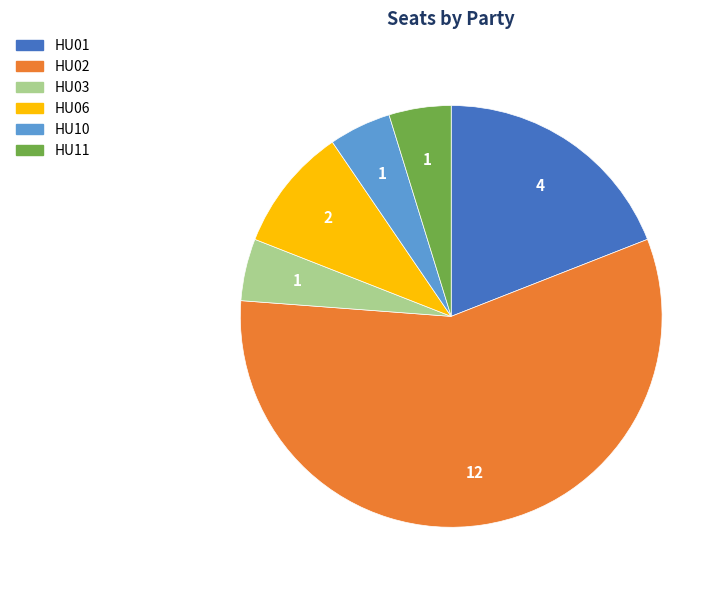

Is the sum of HU03 and HU02 greater than half?

Yes